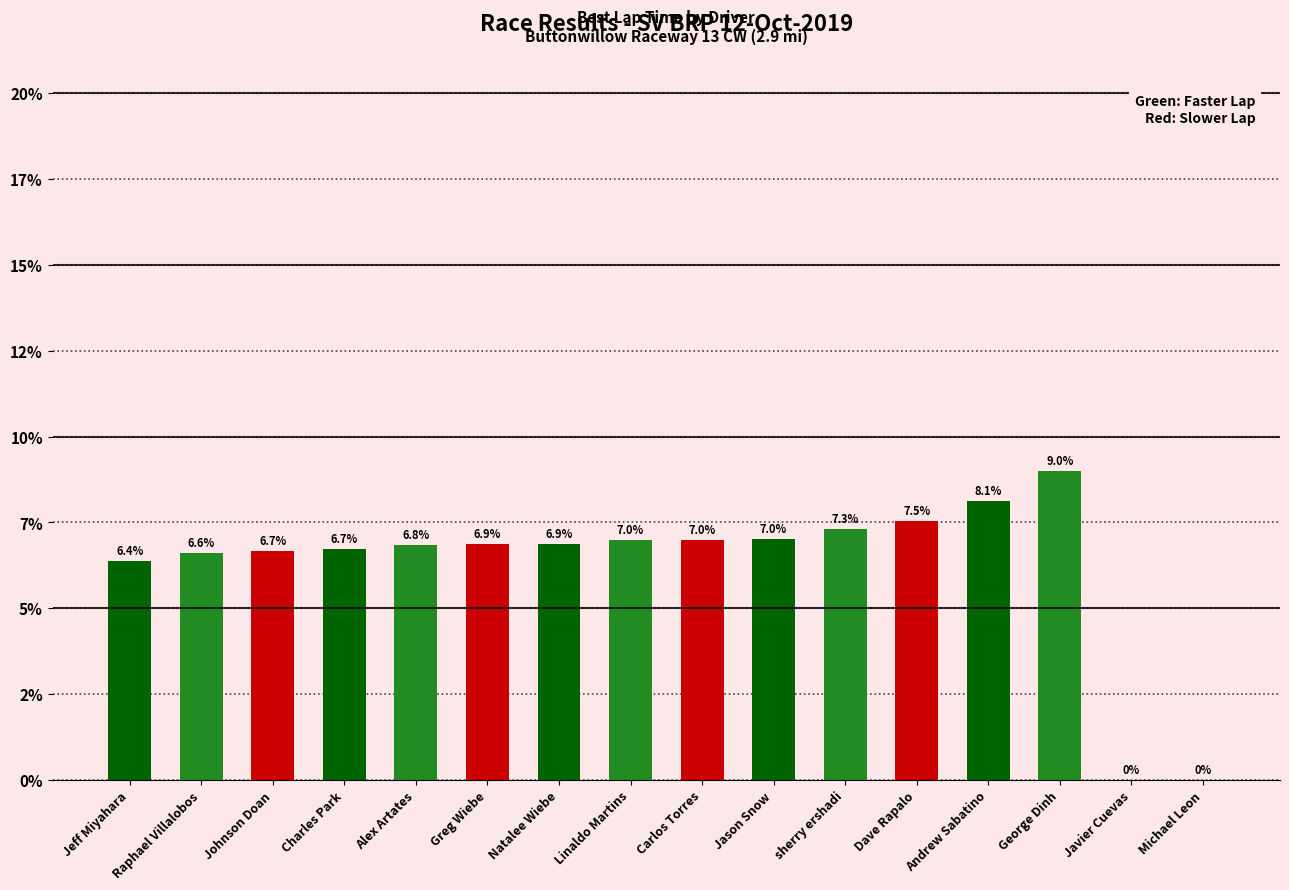

True or false: the data shows 6.4 at Jeff Miyahara.

True